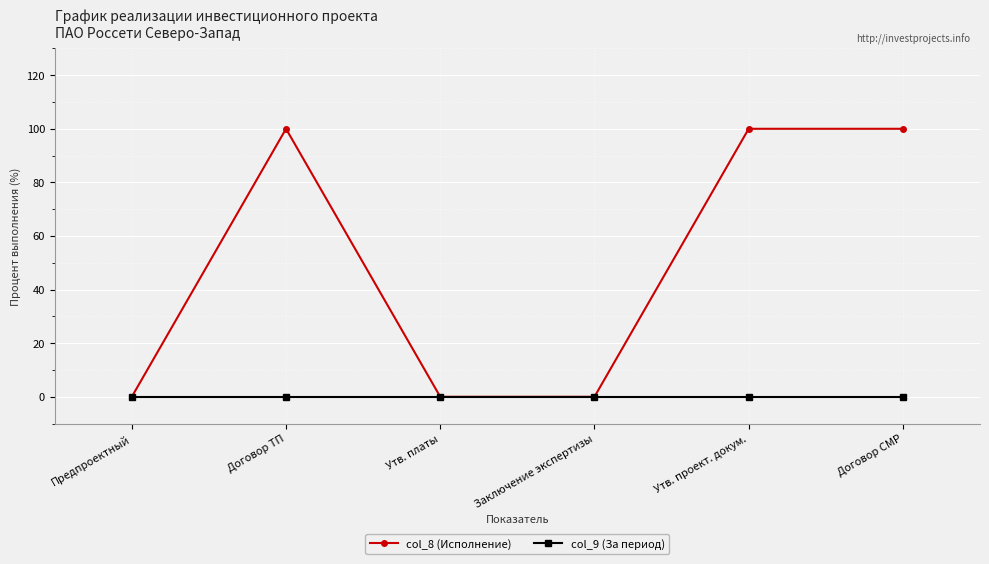

Reading left to right, transcribe all the data shown in this chart.

col_8 (Исполнение): Предпроектный=0	Договор ТП=100	Утв. платы=0	Заключение экспертизы=0	Утв. проект. докум.=100	Договор СМР=100
col_9 (За период): Предпроектный=0	Договор ТП=0	Утв. платы=0	Заключение экспертизы=0	Утв. проект. докум.=0	Договор СМР=0